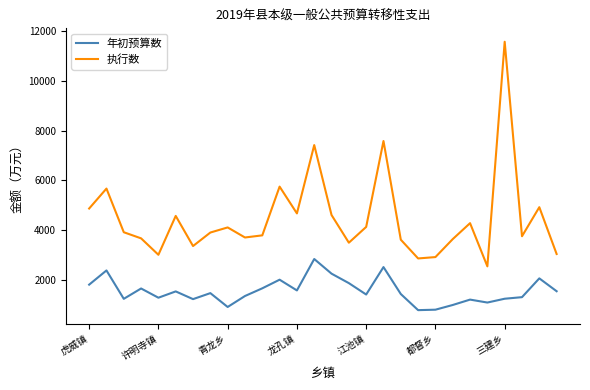

Is this an area chart (filled region under the line)?

No